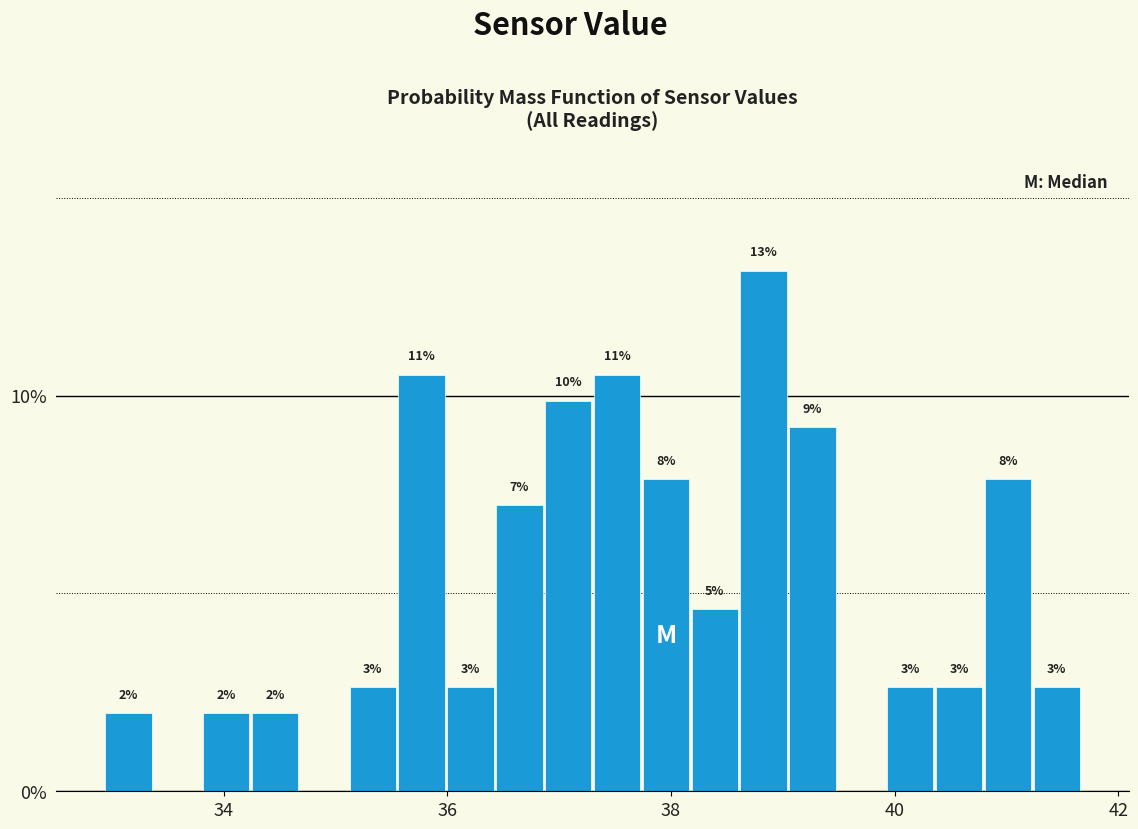

Read against the x-axis, roughly where is the centre of the tallest bar?

38.8